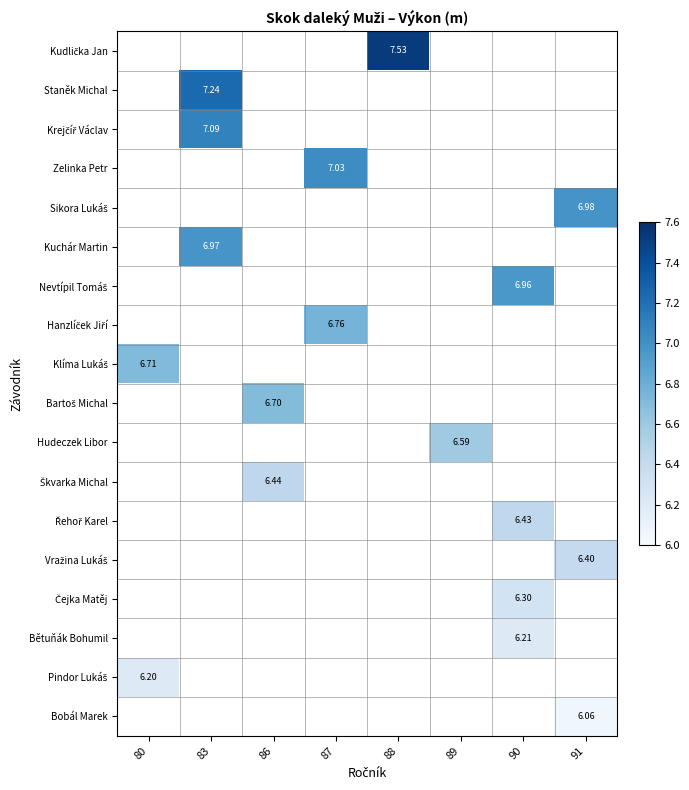

Rank the series by their average value, from highest to lowest.

Kudlička Jan, Staněk Michal, Krejčíř Václav, Zelinka Petr, Sikora Lukáš, Kuchár Martin, Nevtípil Tomáš, Hanzlíček Jiří, Klíma Lukáš, Bartoš Michal, Hudeczek Libor, Škvarka Michal, Řehoř Karel, Vražina Lukáš, Čejka Matěj, Bětuňák Bohumil, Pindor Lukáš, Bobál Marek